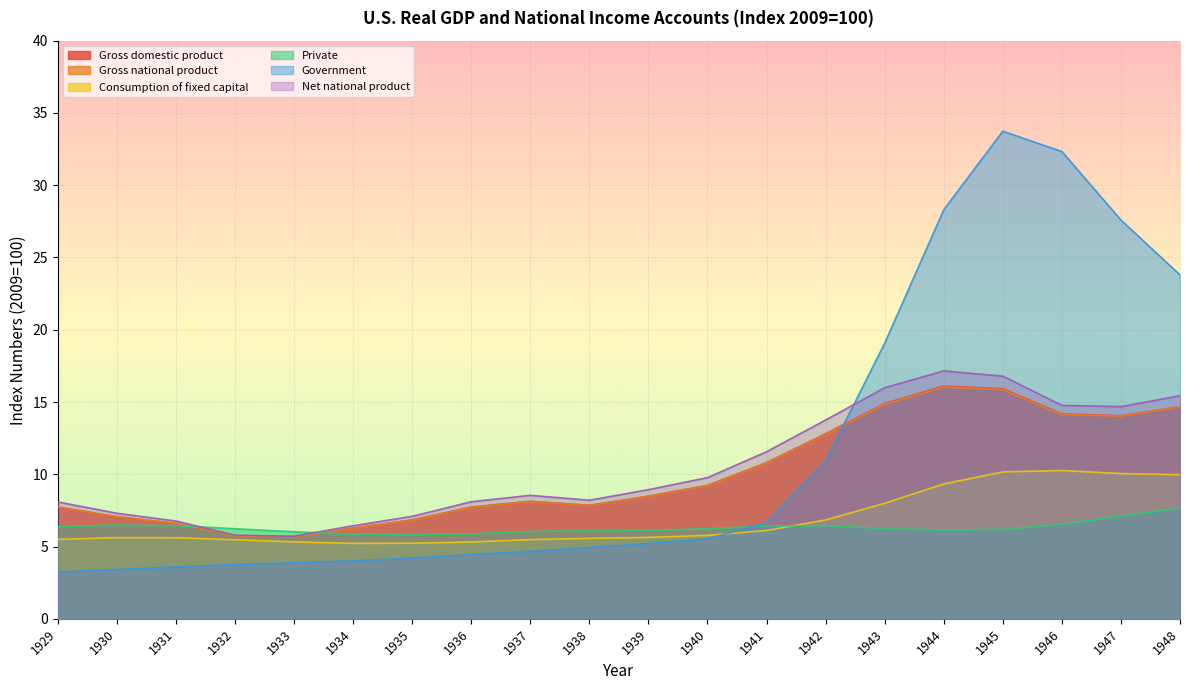

Where is the first local maximum for Consumption of fixed capital?

1930